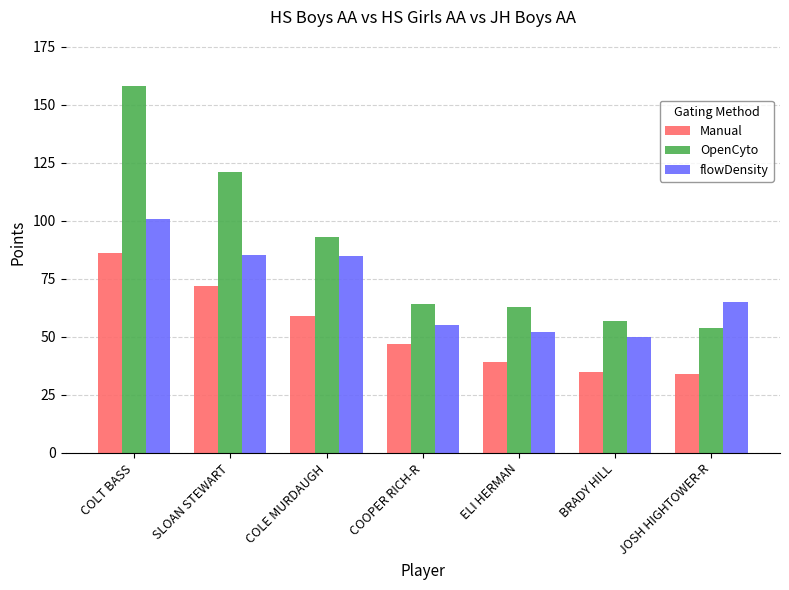

At which category is the sum across all series the highest?

COLT BASS